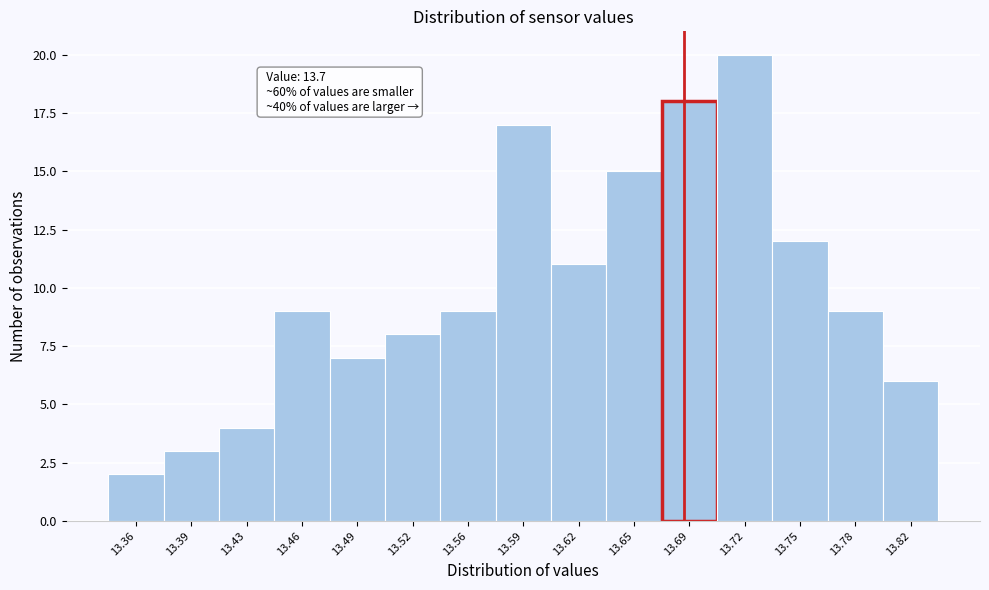

Reading left to right, what are all the values shown in this chart?

2	3	4	9	7	8	9	17	11	15	18	20	12	9	6